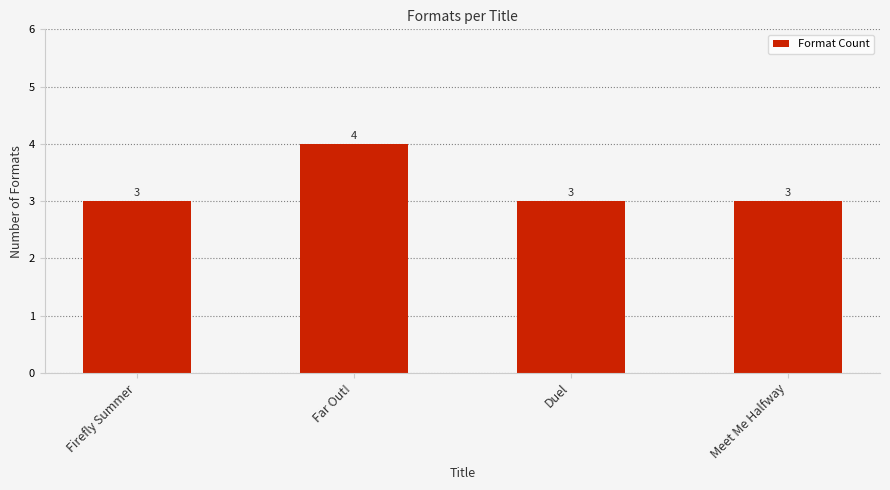

Reading left to right, list all the values displayed in this chart.

Firefly Summer=3	Far Out!=4	Duel=3	Meet Me Halfway=3